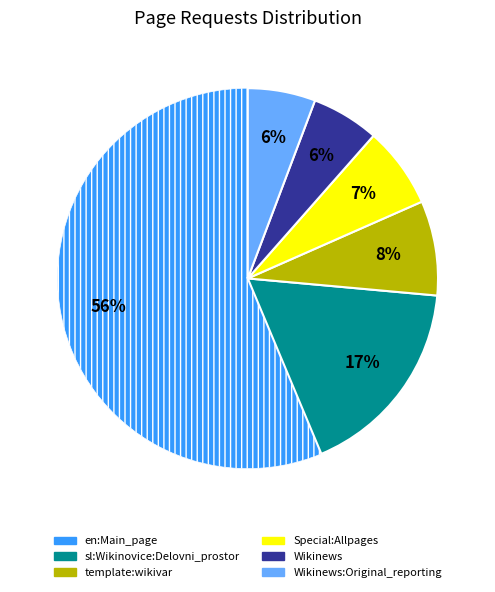

How many slices are in this pie chart?

6